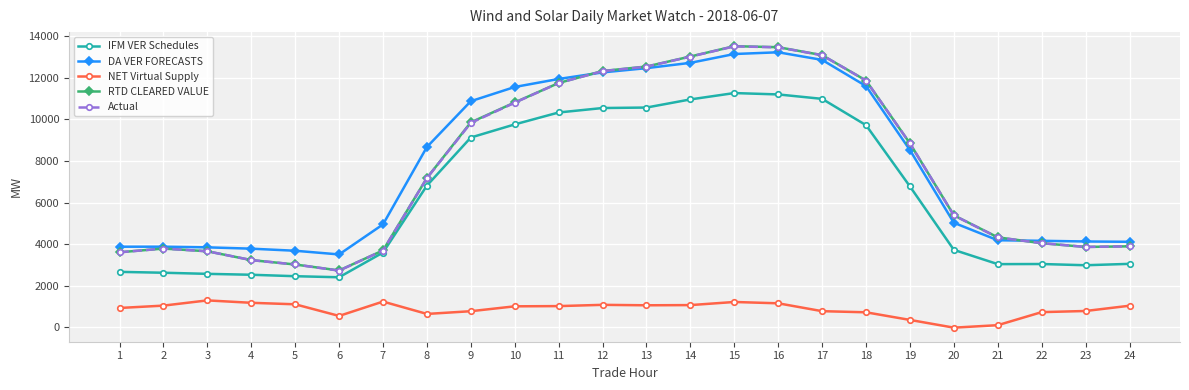

How many lines are shown in the chart?

5